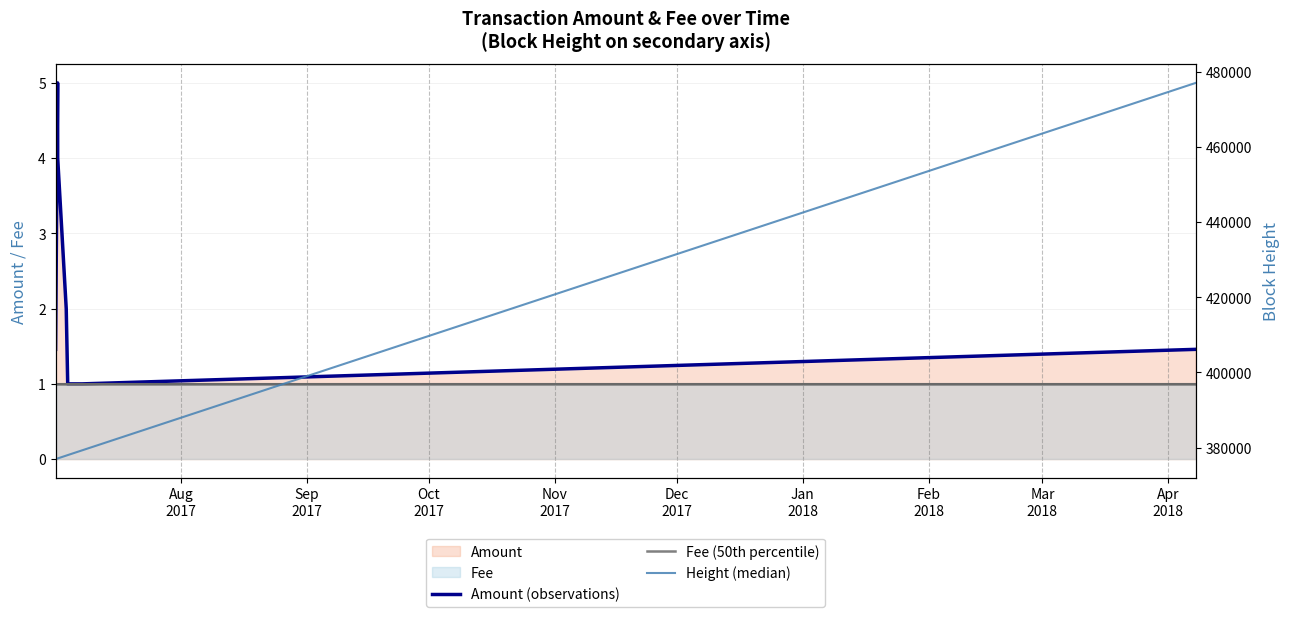

At Feb
2018, list the series in order from smallest to largest.

Fee (50th percentile), Amount (observations), Height (median)